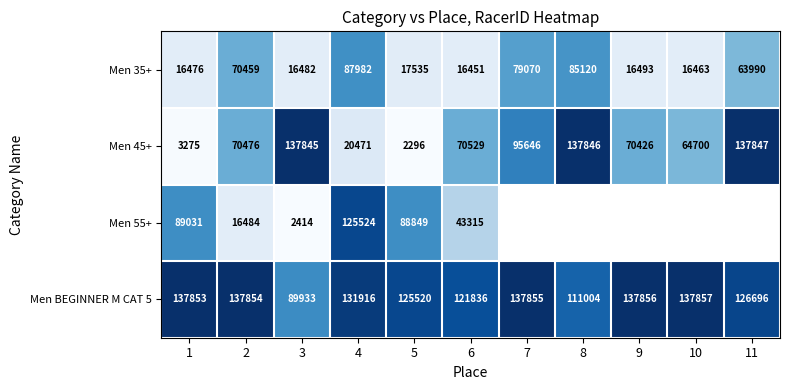

At 3, list the series in order from largest to smallest.

Men 45+, Men BEGINNER M CAT 5, Men 35+, Men 55+